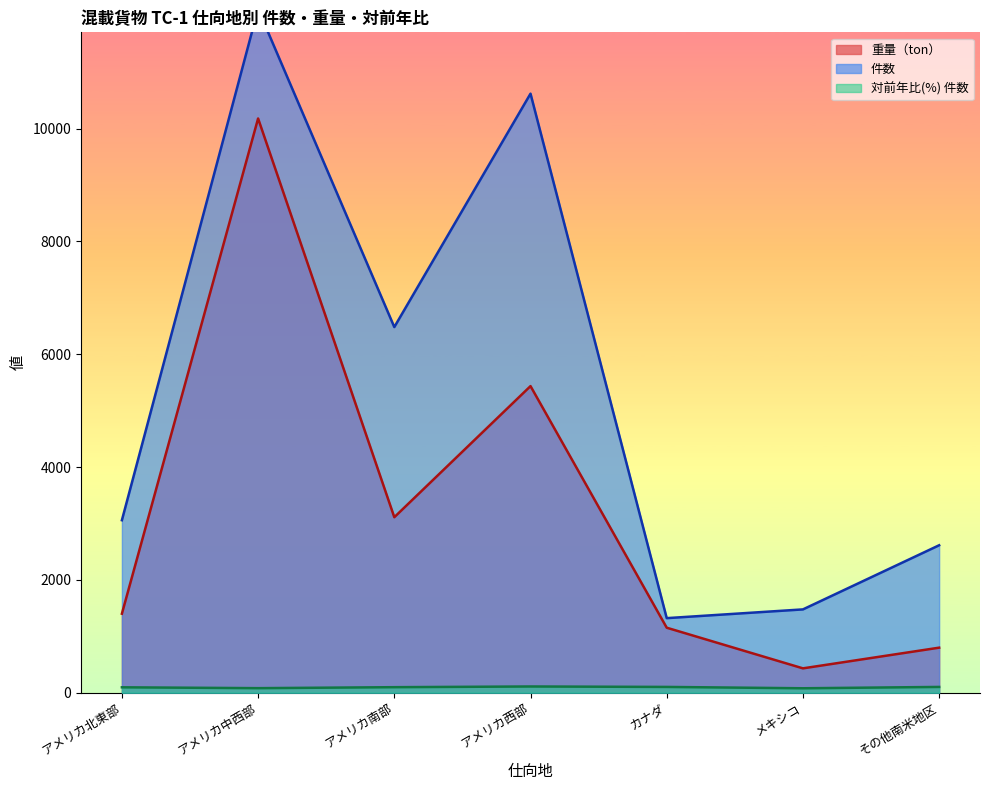

Reading left to right, extract all data points from this chart.

件数: アメリカ北東部=3058.0	アメリカ中西部=12122.0	アメリカ南部=6482.0	アメリカ西部=10620.0	カナダ=1322.0	メキシコ=1477.0	その他南米地区=2614.0
重量（ｋｇ）: アメリカ北東部=1400.7	アメリカ中西部=10180.1	アメリカ南部=3111.2	アメリカ西部=5435.6	カナダ=1152.3	メキシコ=431.9	その他南米地区=798.6
対前年比(%) 件数: アメリカ北東部=95.9	アメリカ中西部=80.8	アメリカ南部=98.0	アメリカ西部=110.5	カナダ=102.6	メキシコ=78.7	その他南米地区=102.5